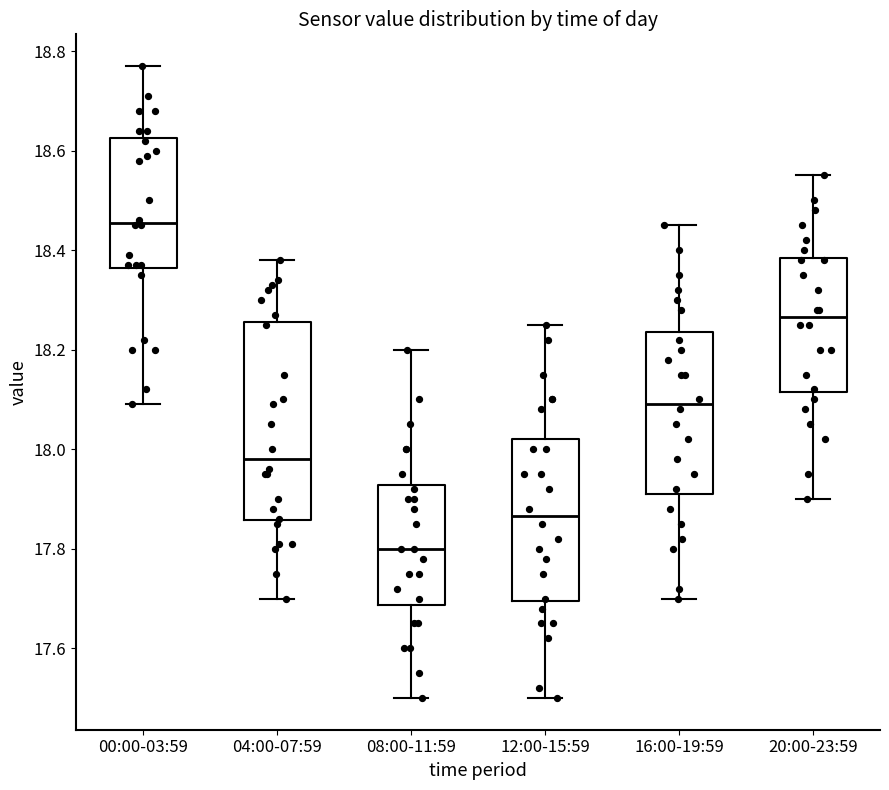

Which box is the tallest, from its lower edge to its upper edge?

04:00-07:59